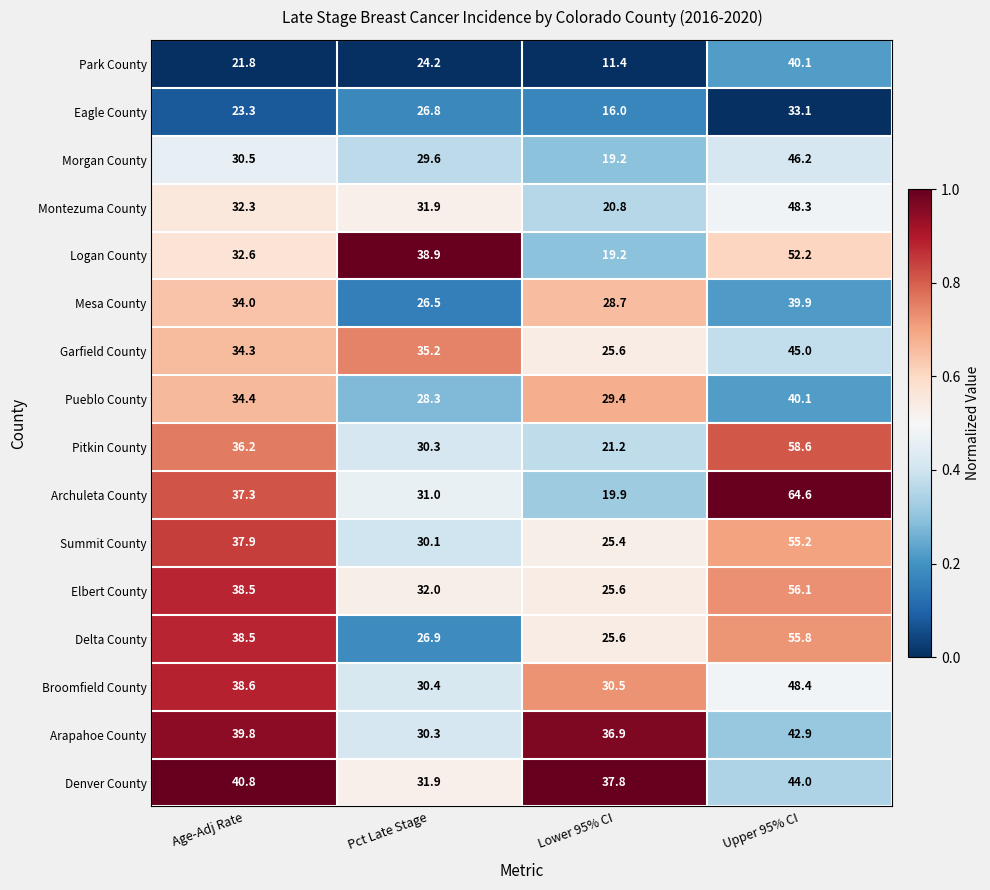

What is the spread (max minus min) of values at Pct Late Stage?

14.7